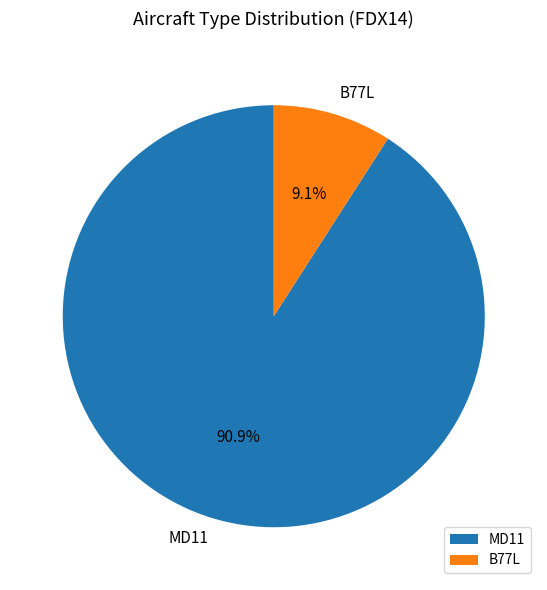

Between MD11 and B77L, which is larger?

MD11